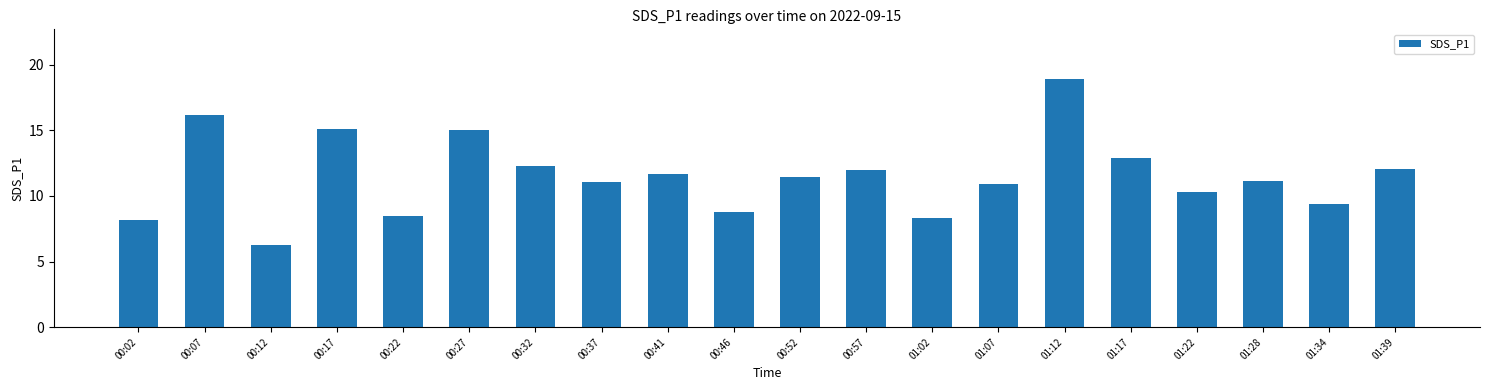

What is the sum of all values?

230.4